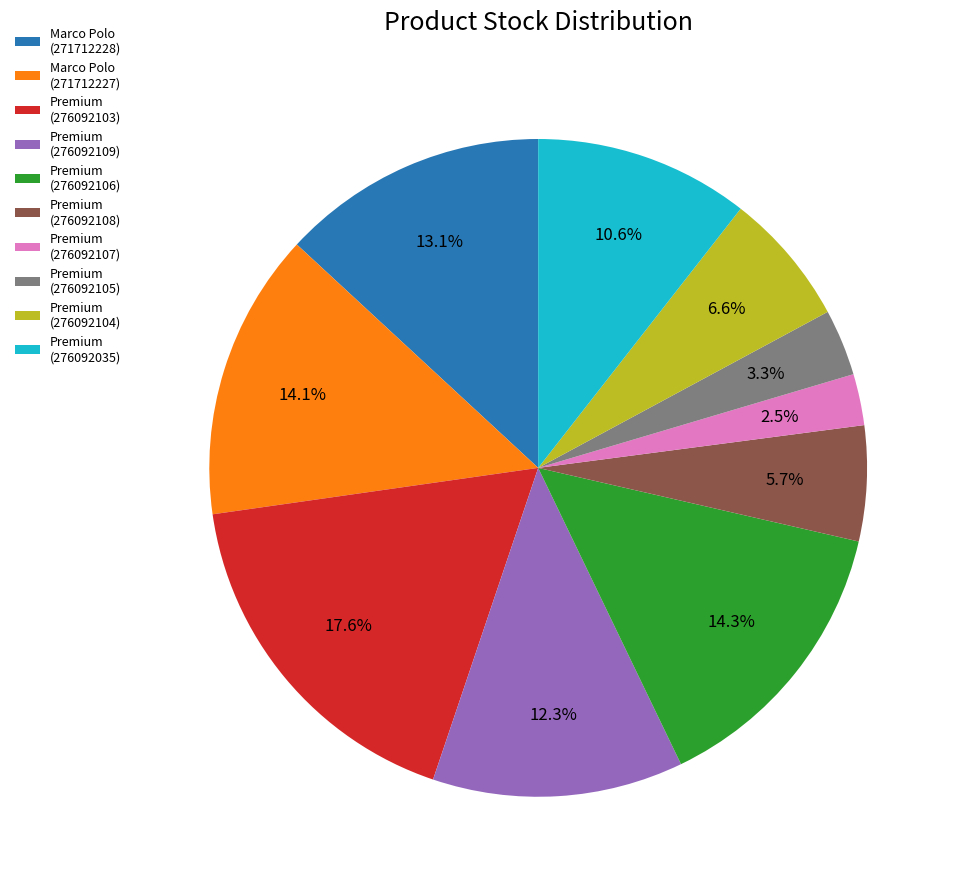

Which has a higher value, Premium (276092108) or Premium (276092105)?

Premium (276092108)